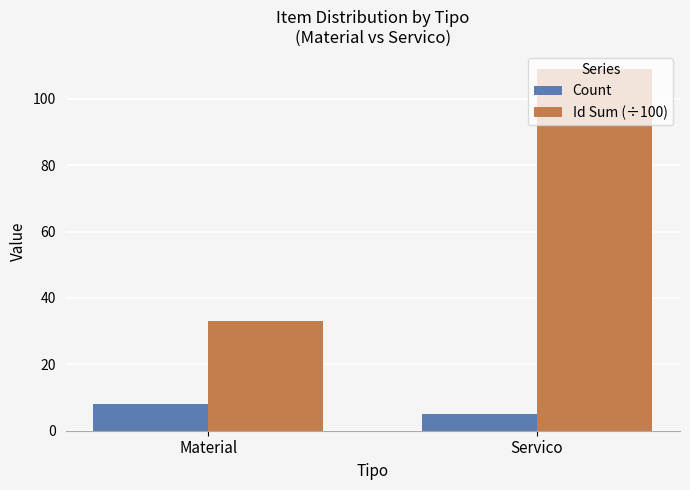

What is the spread (max minus min) of values at Material?

25